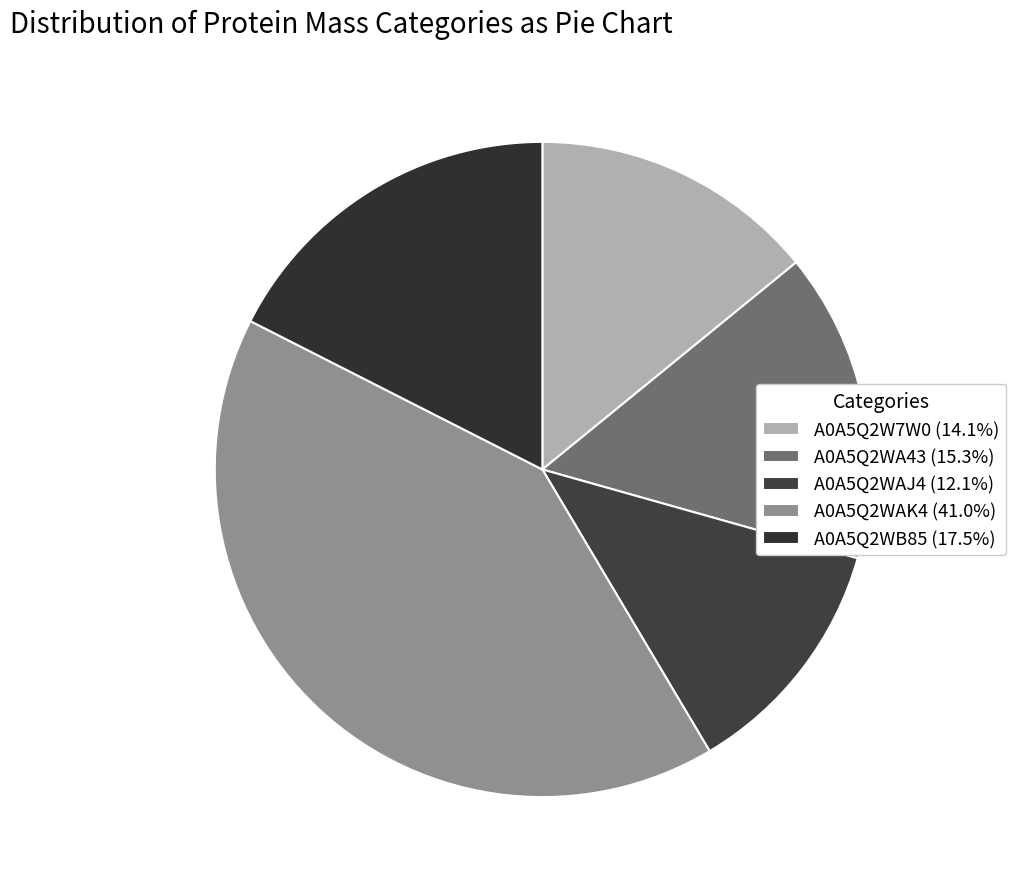

How many slices are in this pie chart?

5